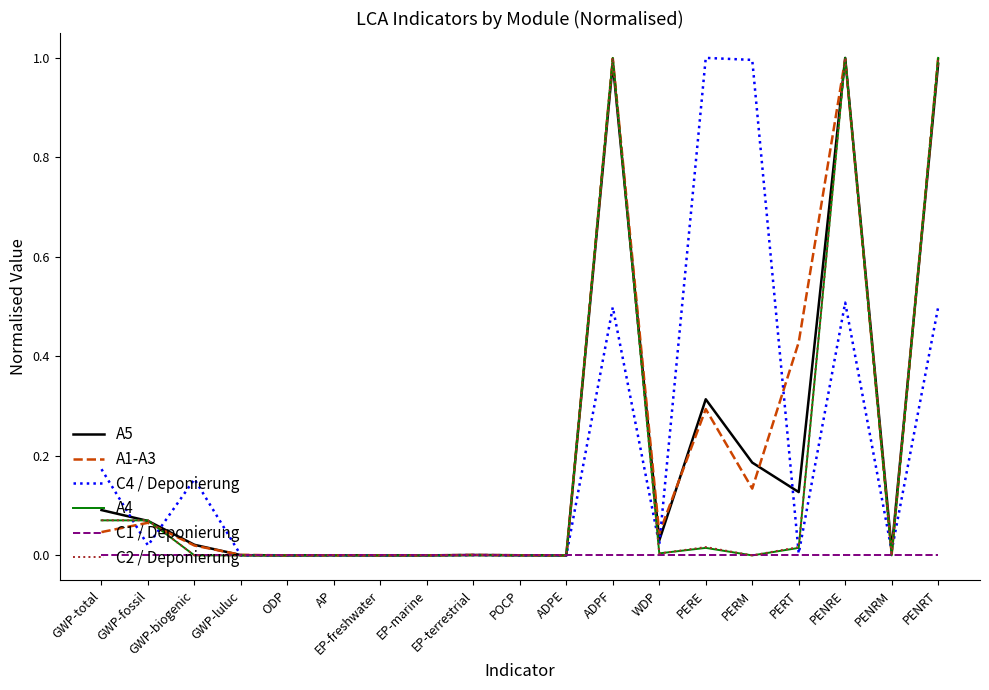

The value of C2 / Deponierung at PENRM is 0.0. True or false?

True